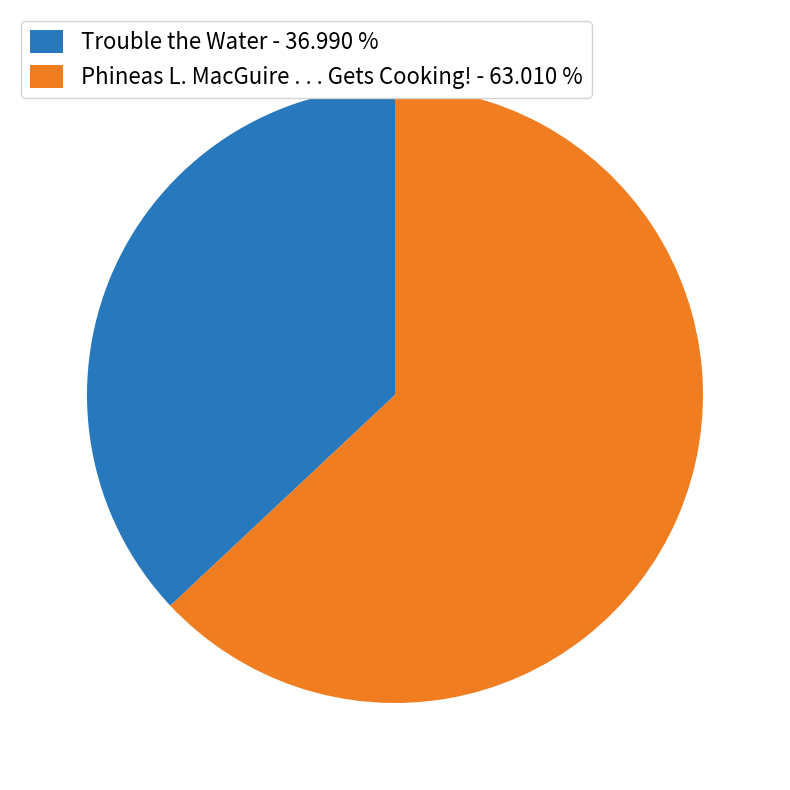

How many slices are in this pie chart?

2